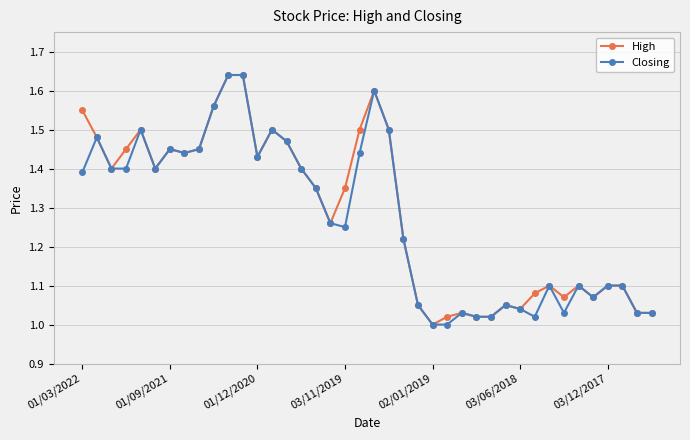

True or false: High has more than 2 interior local peaks.

True